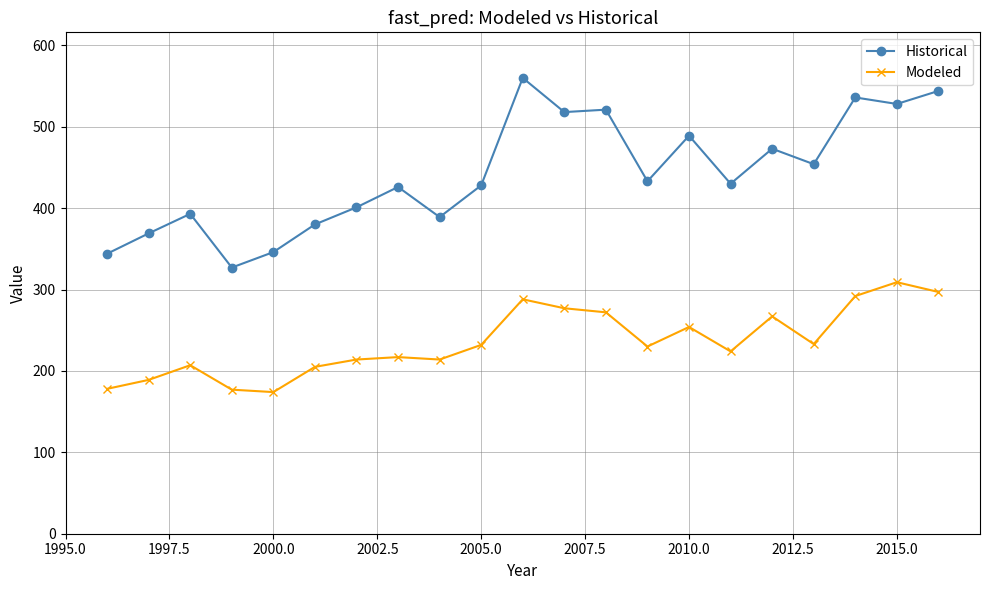

Which series has the largest total across all categories?

Historical